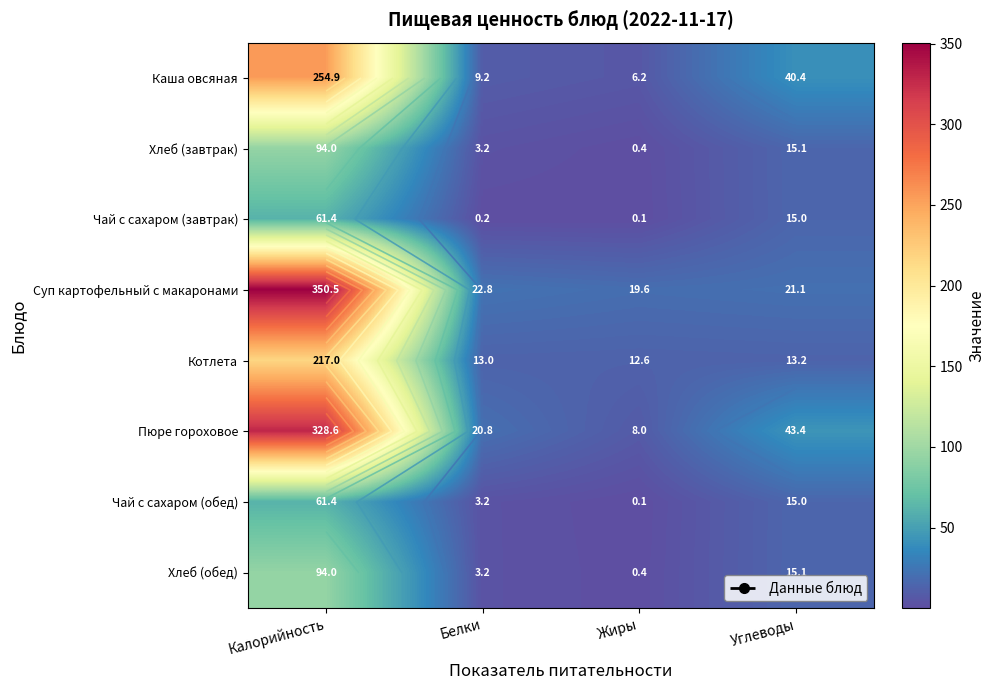

What is the lowest value of the Чай с сахаром (завтрак) series?

0.1